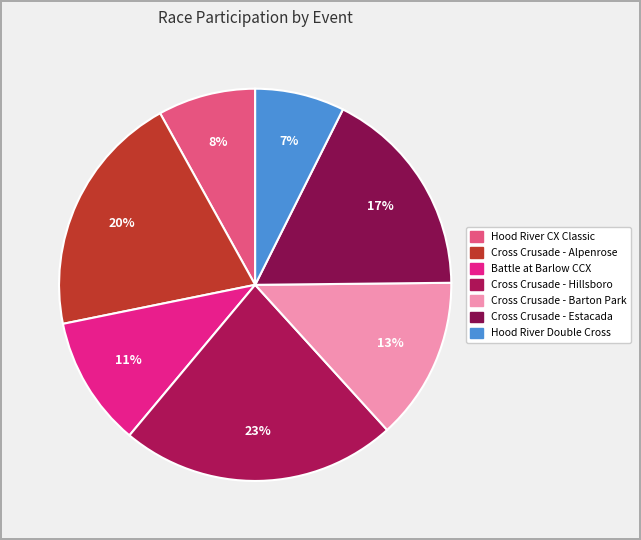

To the nearest percent, what is the average slice percentage?

14%